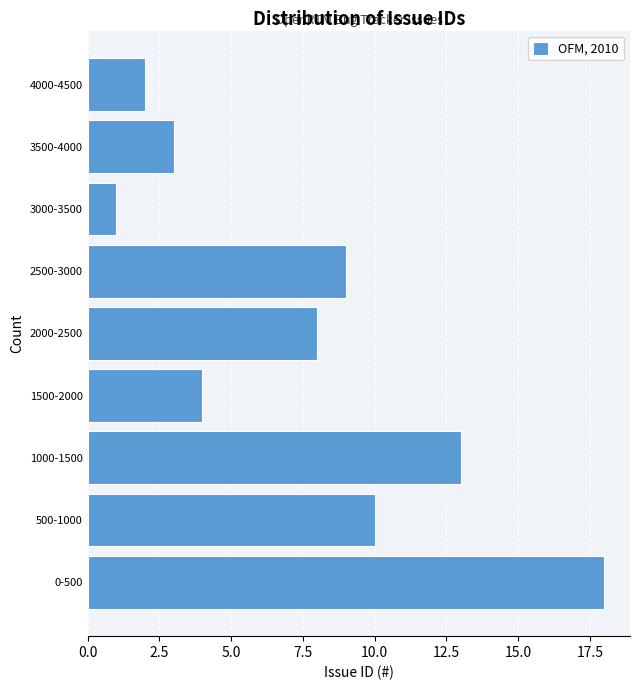

Reading bottom to top, transcribe all the data shown in this chart.

0-500=18	500-1000=10	1000-1500=13	1500-2000=4	2000-2500=8	2500-3000=9	3000-3500=1	3500-4000=3	4000-4500=2